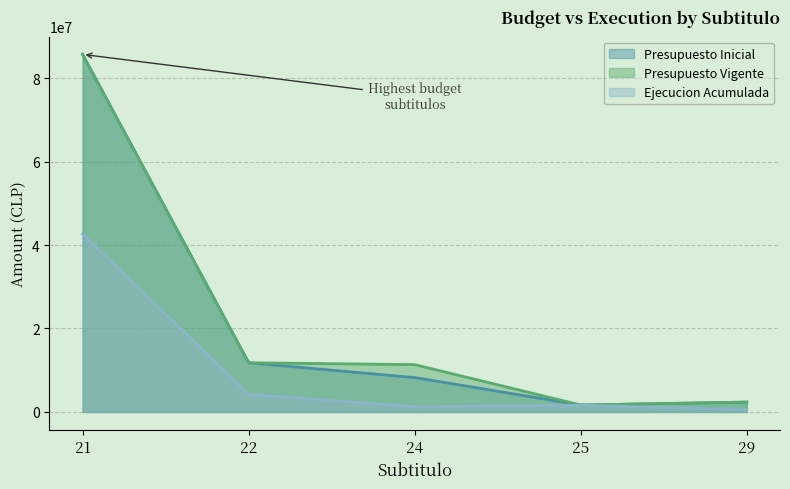

What is the total value across all series at 29?

5225634